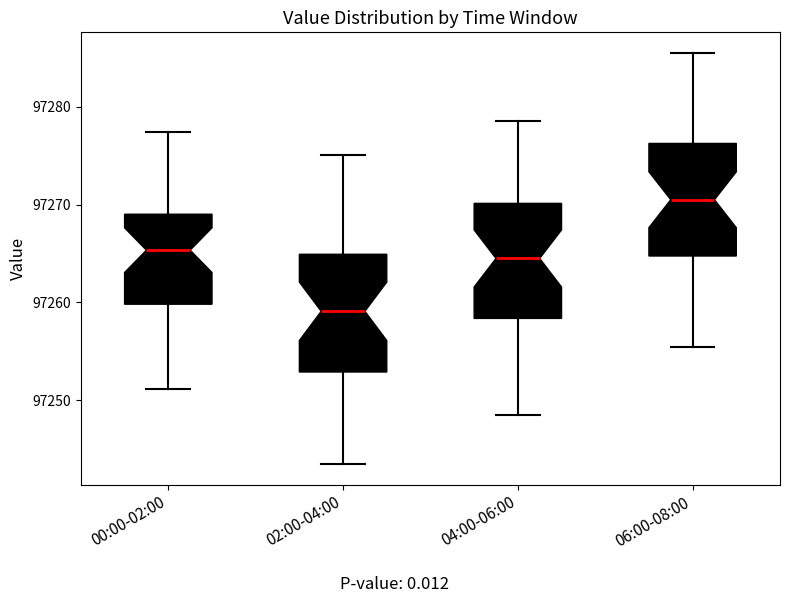

Reading left to right, read every box against the y-axis: the position of its median line, the range the box covers, and the ends of its whiskers. The values are not printed on the chart, so give them approximately, as read against the axis.

00:00-02:00: median 97265, box 97260 to 97269, whiskers 97251 to 97277
02:00-04:00: median 97259, box 97253 to 97265, whiskers 97244 to 97275
04:00-06:00: median 97265, box 97258 to 97270, whiskers 97249 to 97279
06:00-08:00: median 97271, box 97265 to 97276, whiskers 97256 to 97286